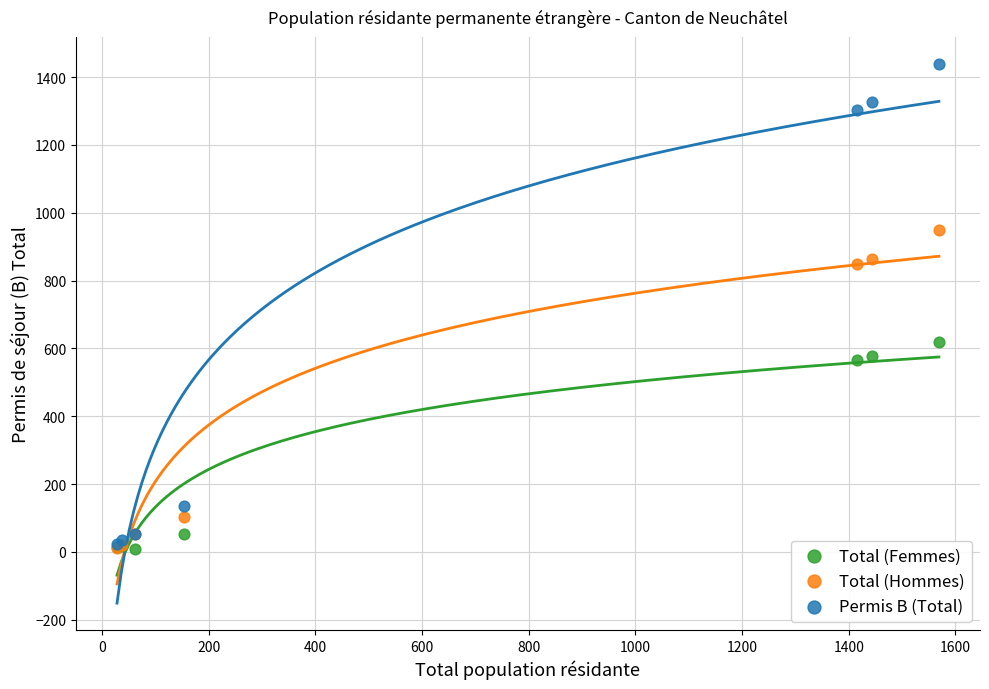

Across all series, what Y value is closest to 724?

619